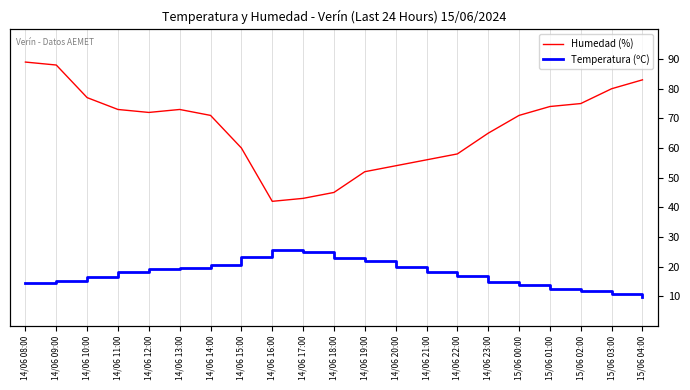

What position from the right is 14/06 19:00?

10